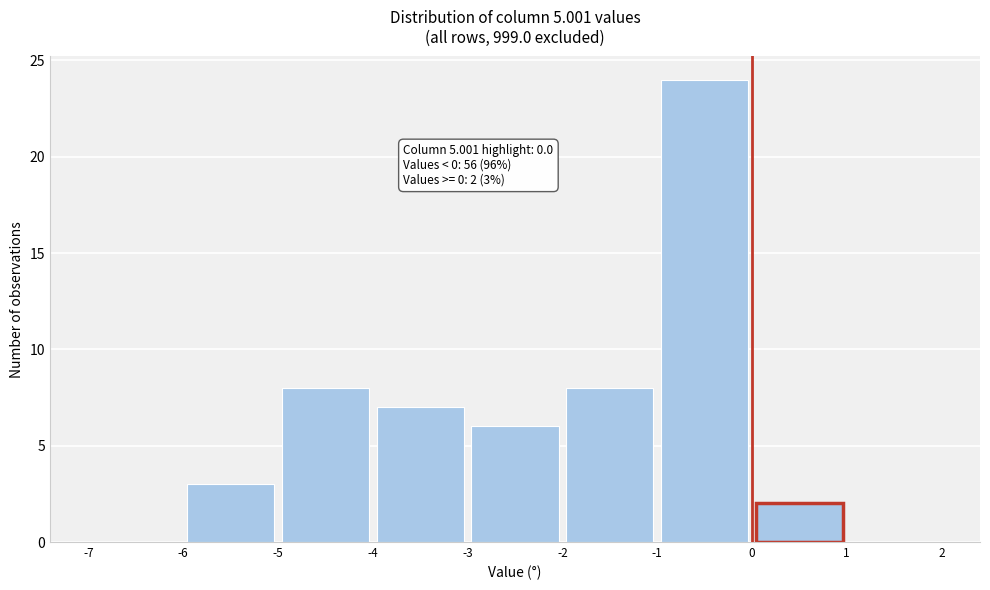

Which range on the x-axis has the tallest bar?

-1 to 0